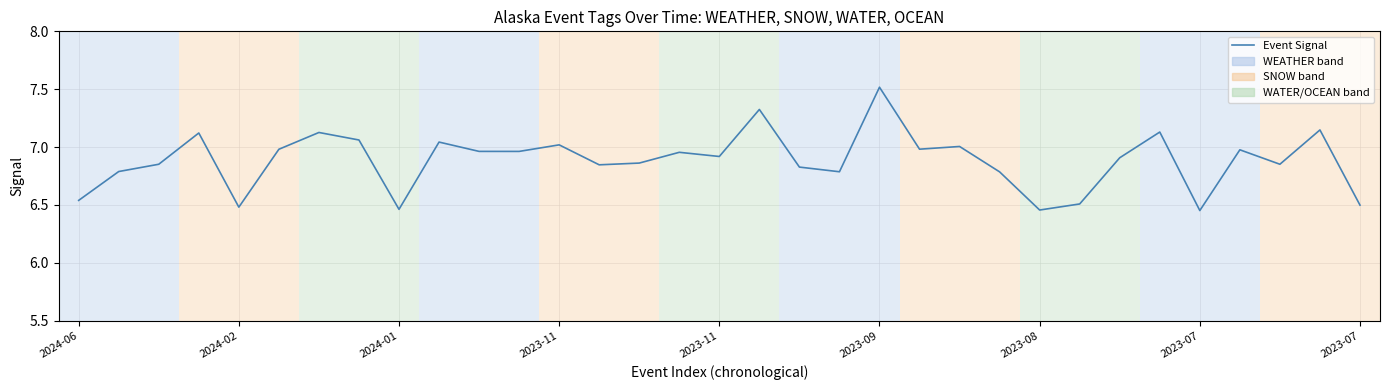

What is the greatest value displayed?

7.5